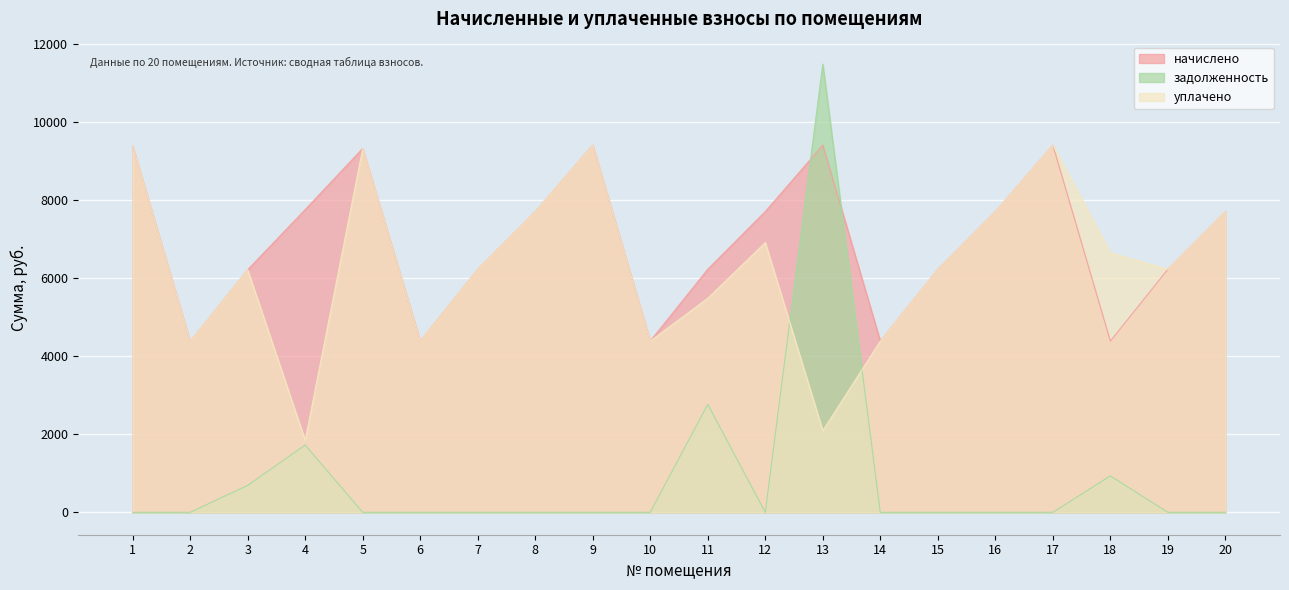

Which has a higher value, 13 or 15?

13